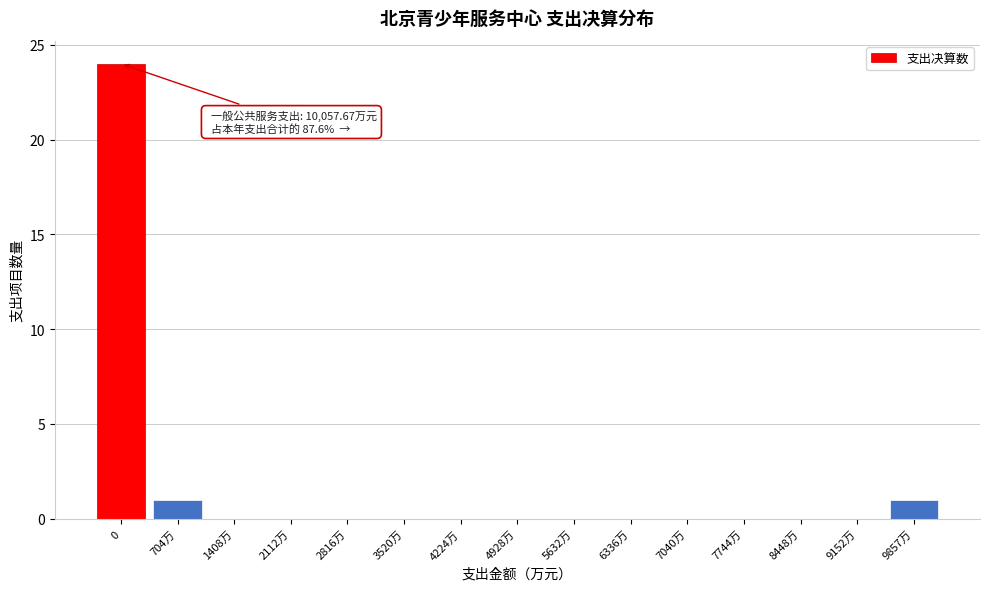

Reading right to left, list all the values displayed in this chart.

9857万=1	9152万=0	8448万=0	7744万=0	7040万=0	6336万=0	5632万=0	4928万=0	4224万=0	3520万=0	2816万=0	2112万=0	1408万=0	704万=1	0=24